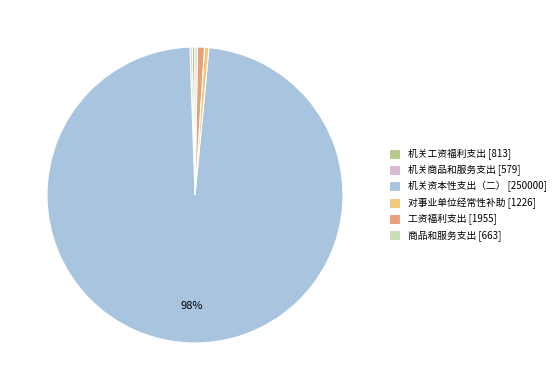

What is the majority slice?

机关资本性支出（二）